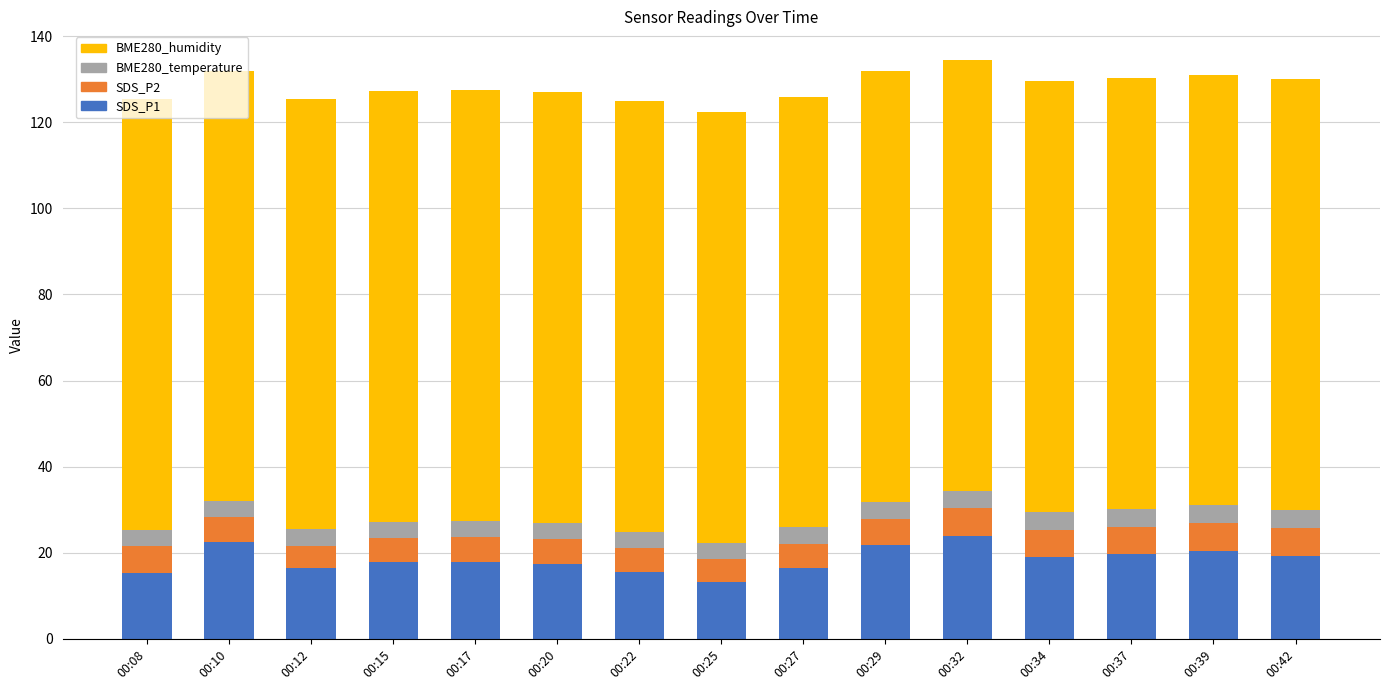

True or false: SDS_P1 has a value of 17.5 at 00:20.

True